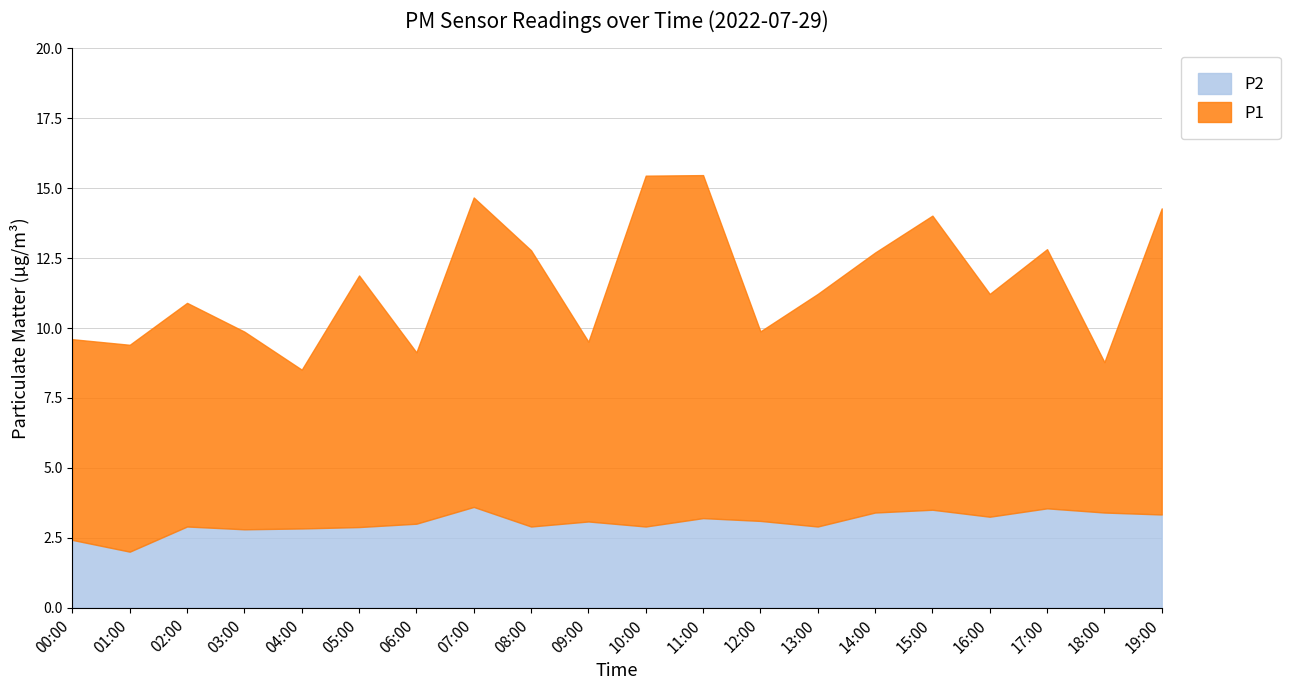

What is the difference between the P1 values at 08:00 and 04:00?

4.2